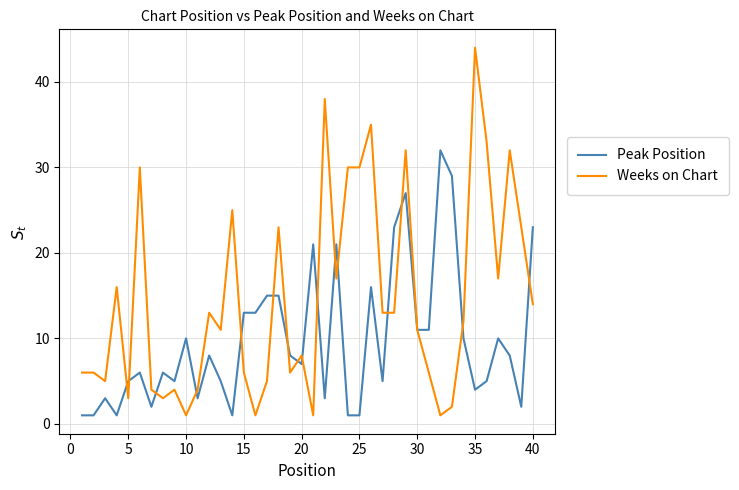

List the series in order of their peak value, lowest first.

Peak Position, Weeks on Chart